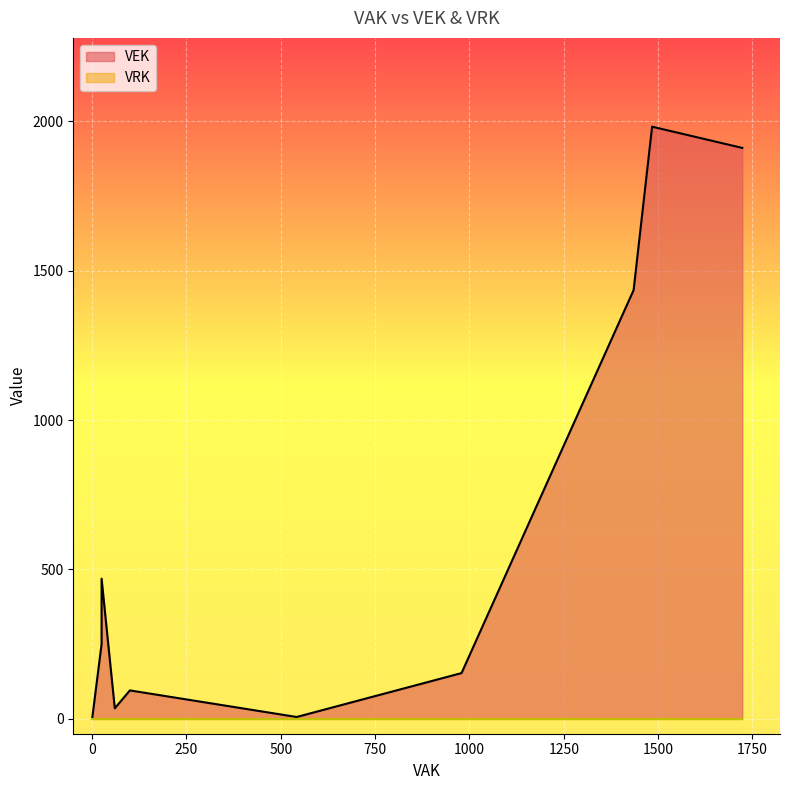

List the series in order of their overall mean, lowest first.

VRK, VEK